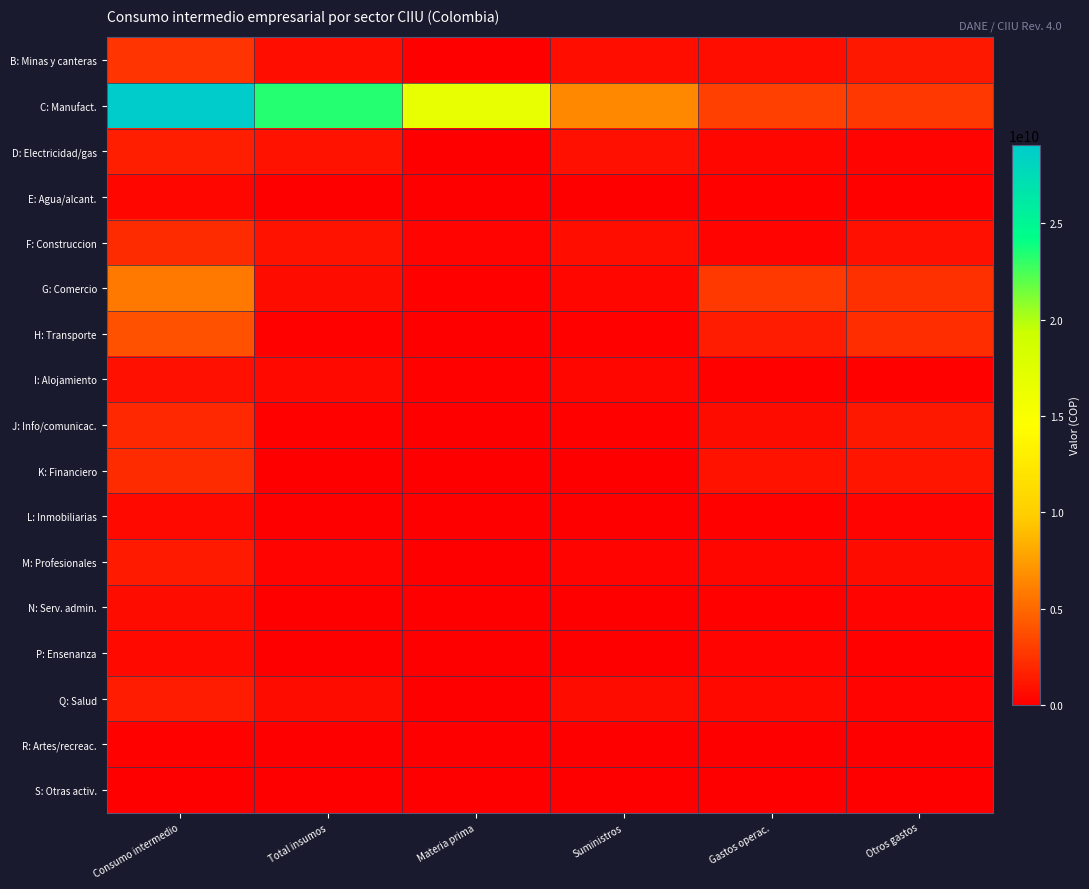

Which category has the lowest value across all series?

Materia prima